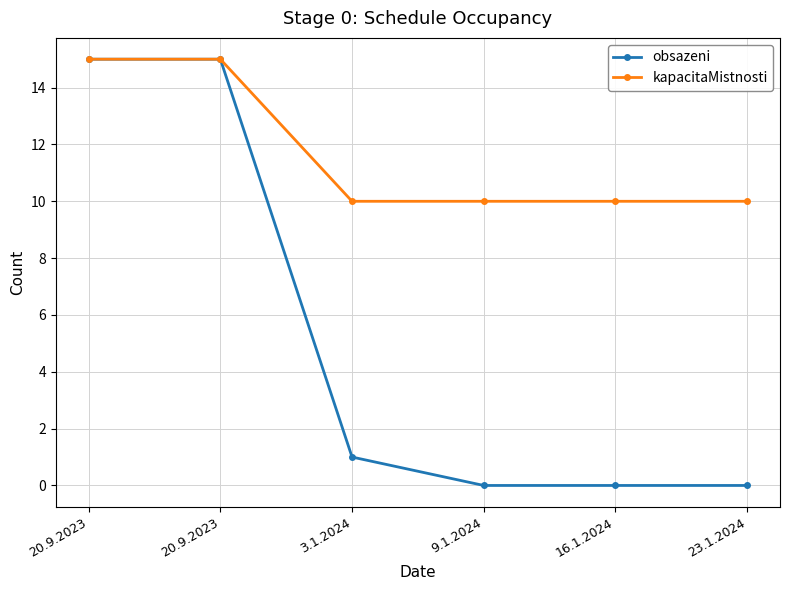

What is the value of the kapacitaMistnosti point at the 2nd from the left?

15